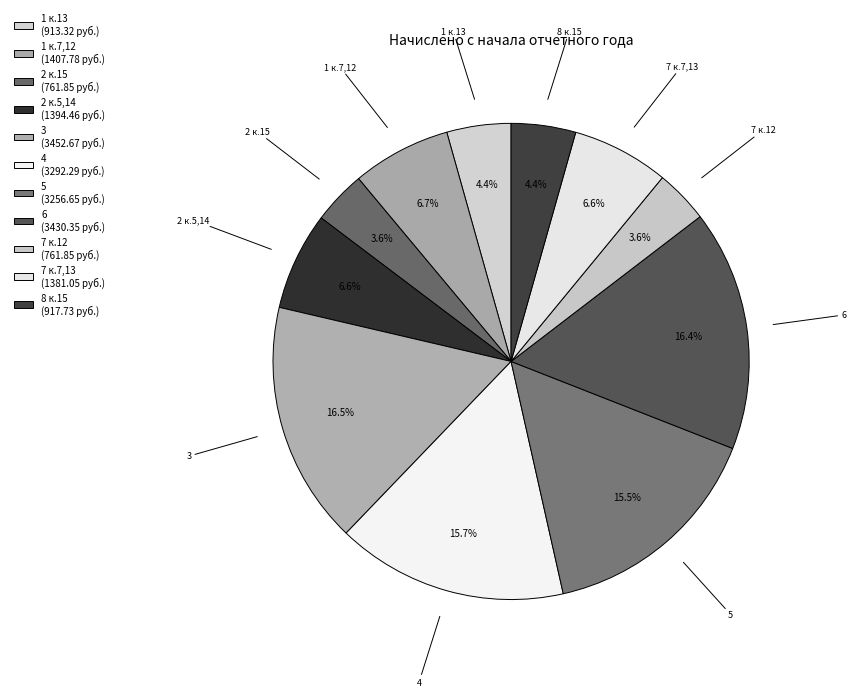

Count the number of slices in the pie.

11